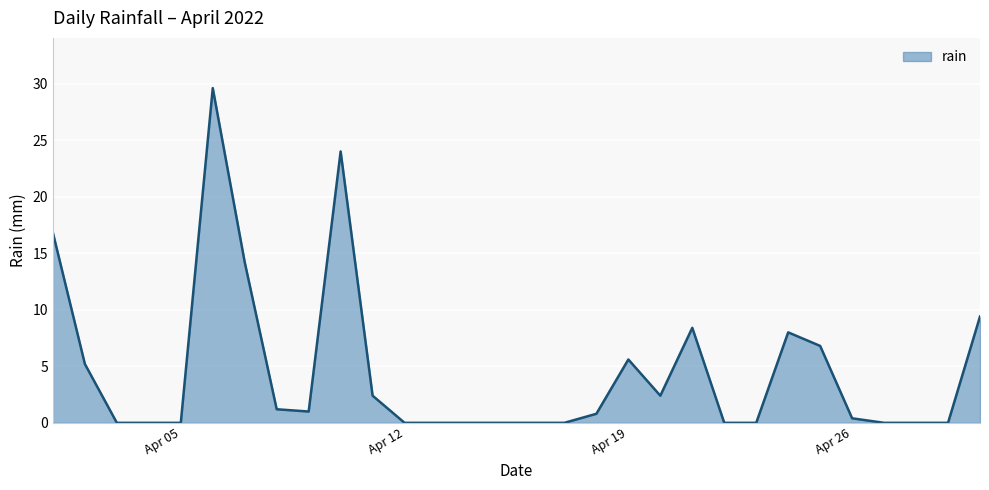

What is the difference between the maximum and minimum values?

29.6